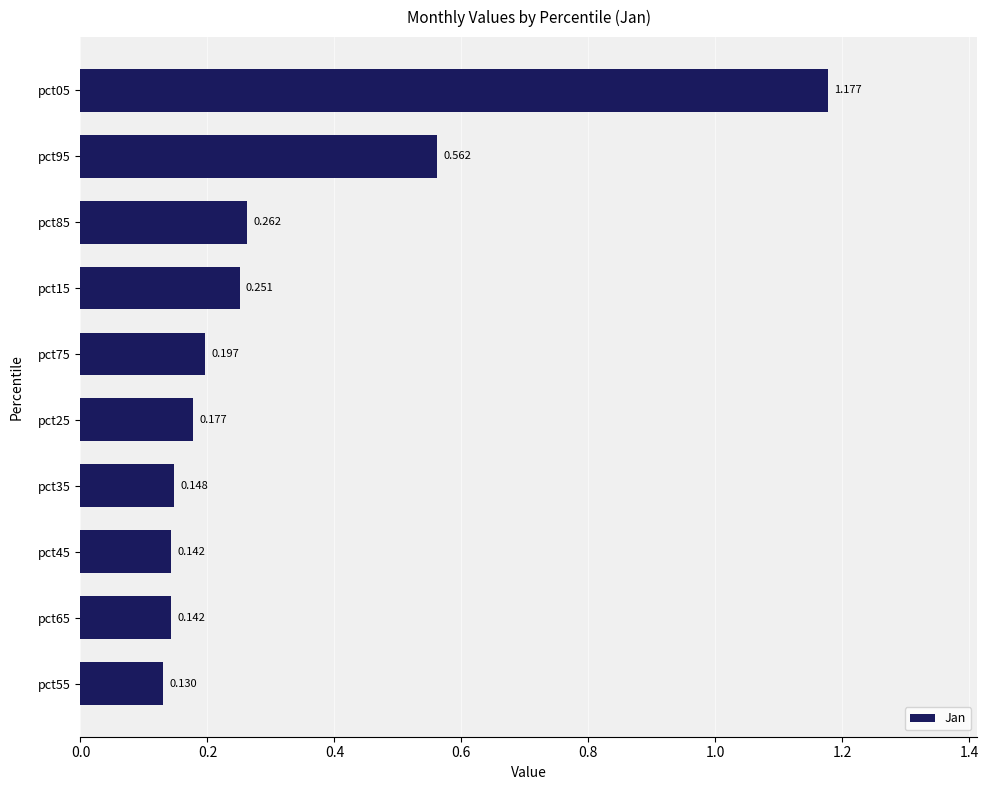

Count the values in the range 0 to 1.

9